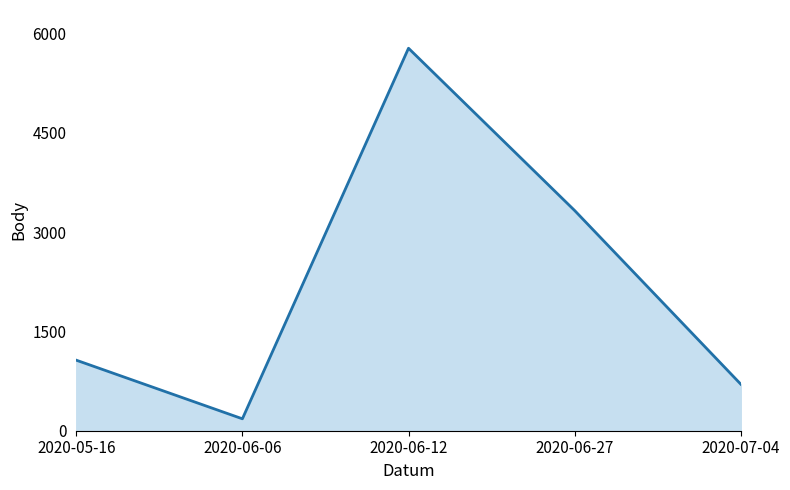

Is it true that the value at 2020-06-12 is 5775?

True